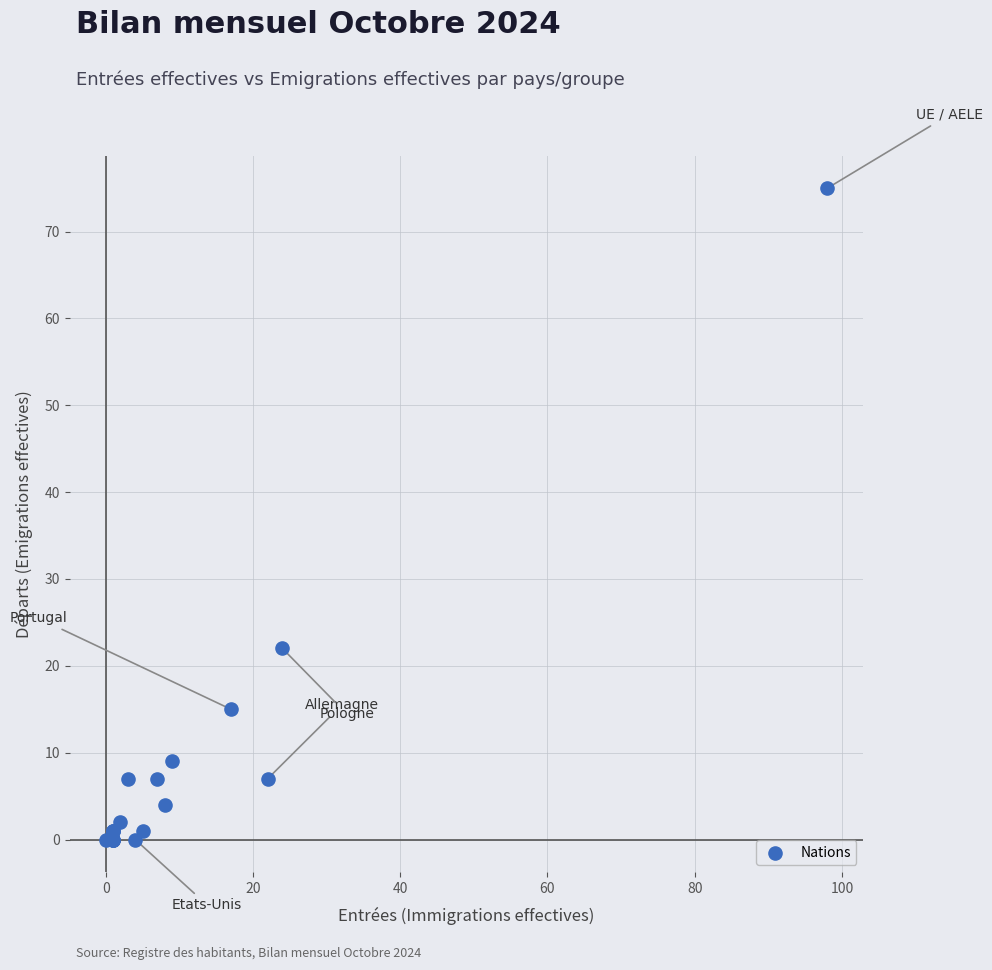

What Y value in the scatter plot is closest to 37?

22